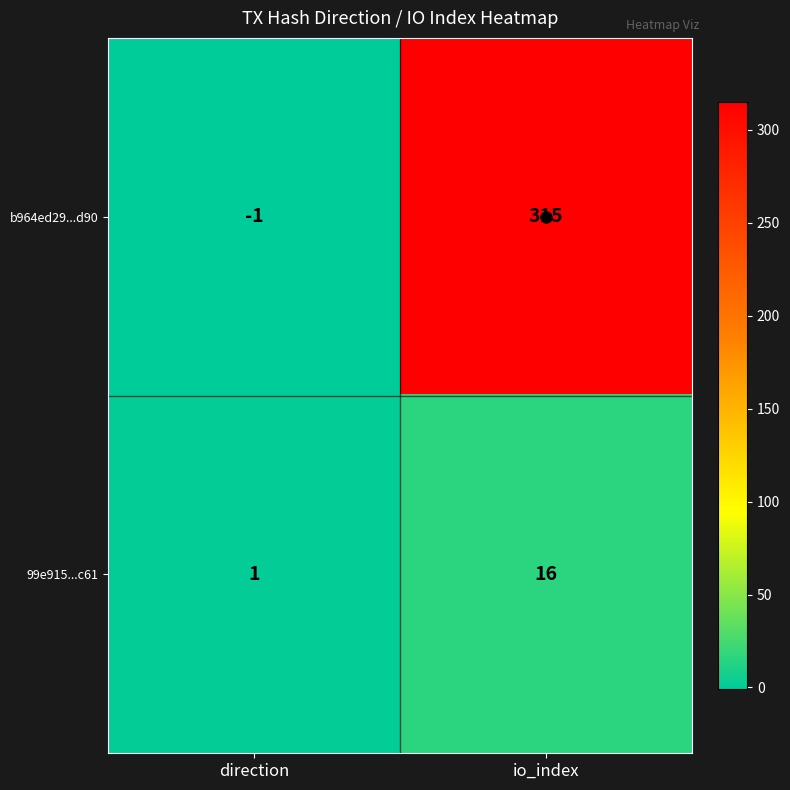

Where is 99e915...c61 nearest to the value 8?

direction